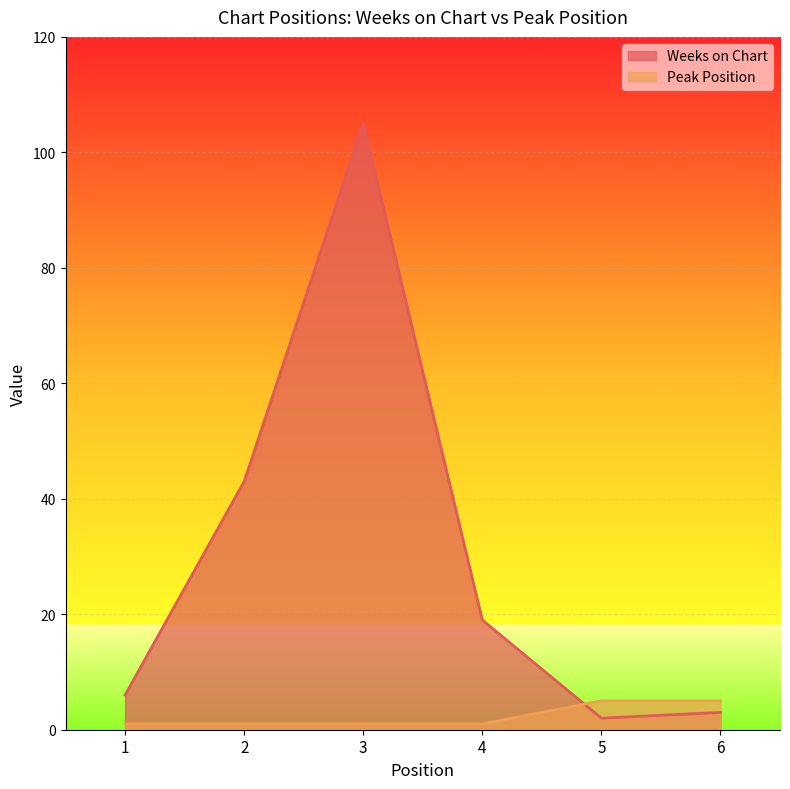

What is the spread (max minus min) of values at 6?

2